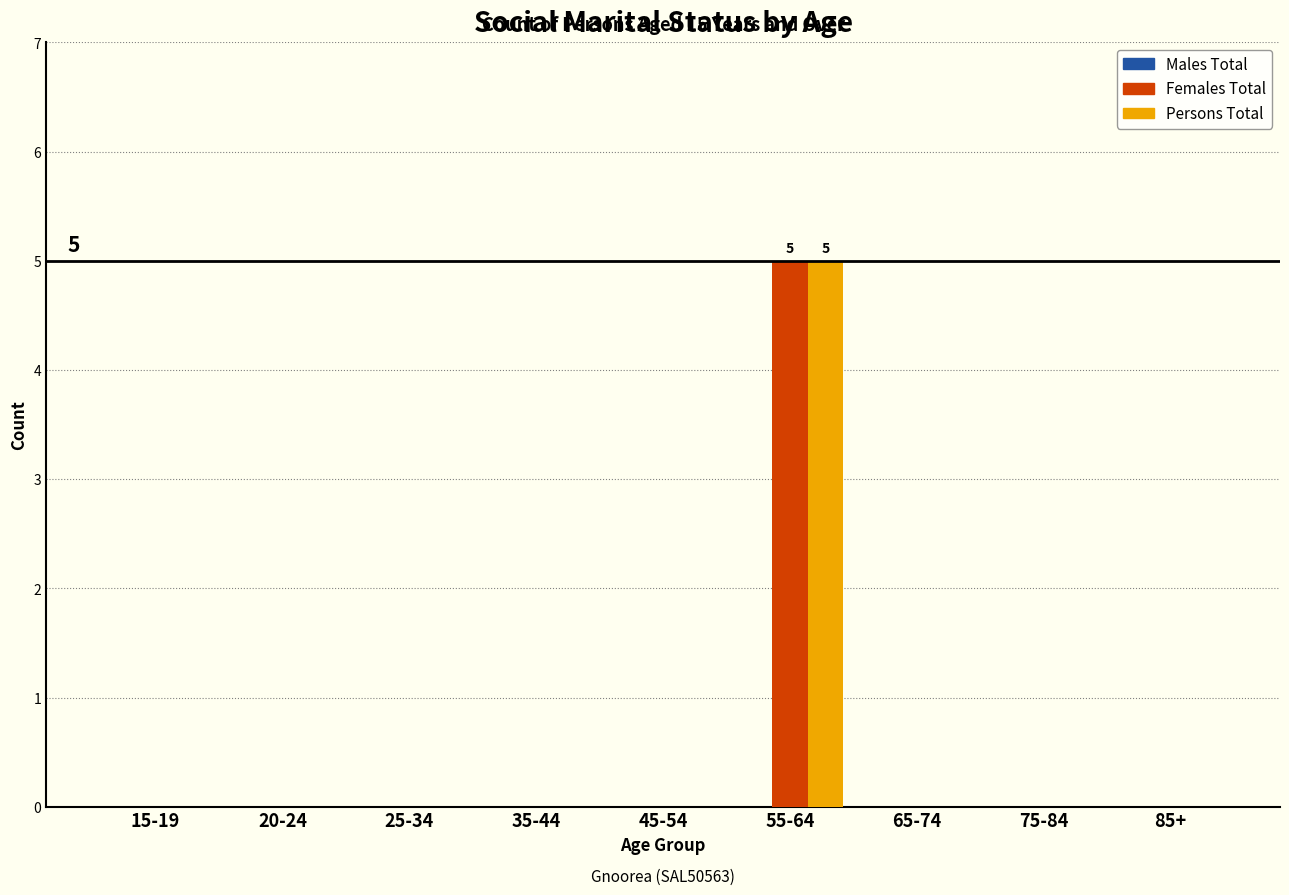

What is the maximum value for Females Total?

5